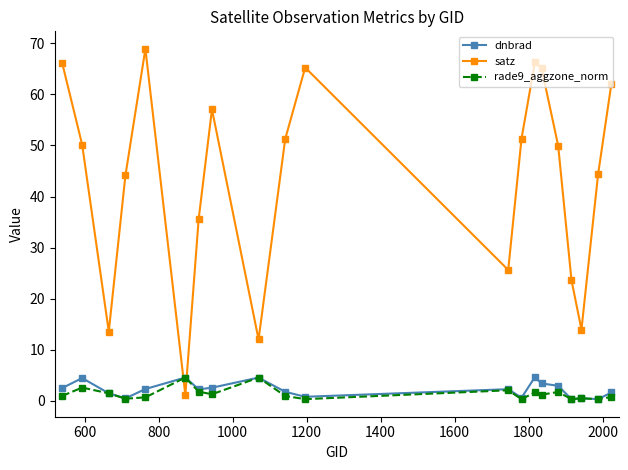

At how many categories does at least one series exceed 49?

11